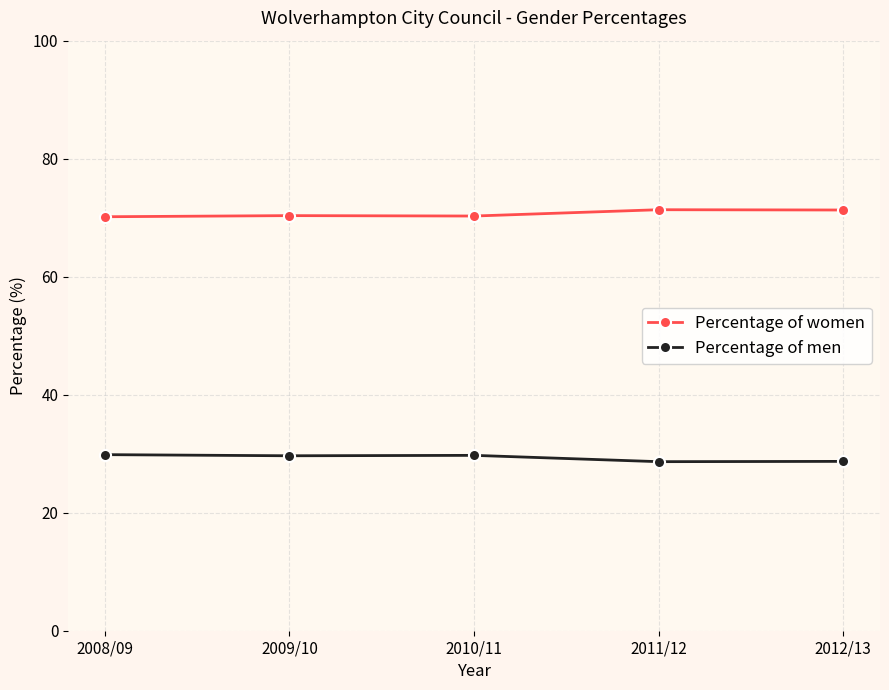

What is the spread (max minus min) of values at 2008/09?

40.3